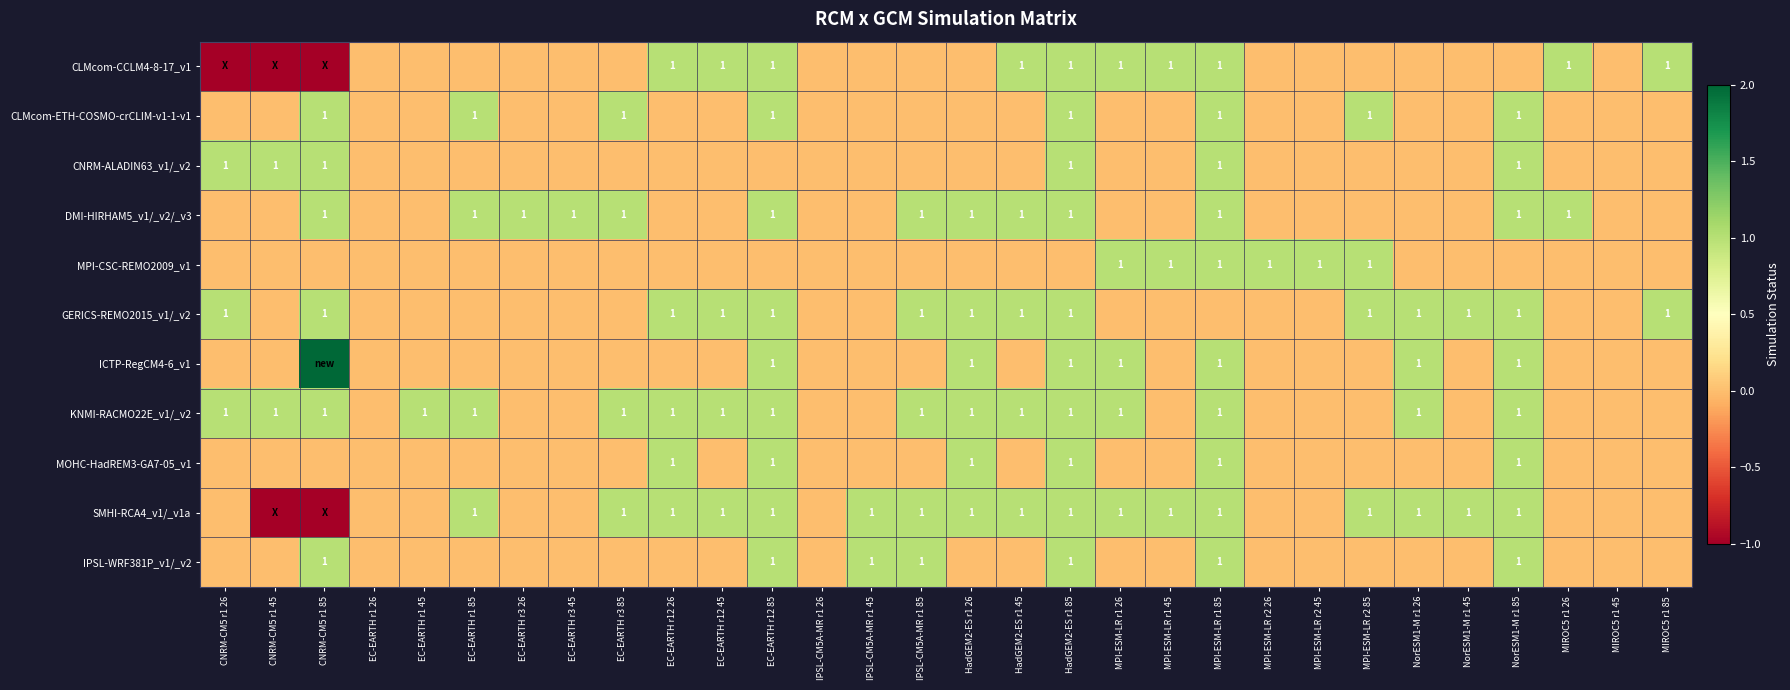

The value of GERICS-REMO2015_v1/_v2 at HadGEM2-ES r1 85 is 0. True or false?

False